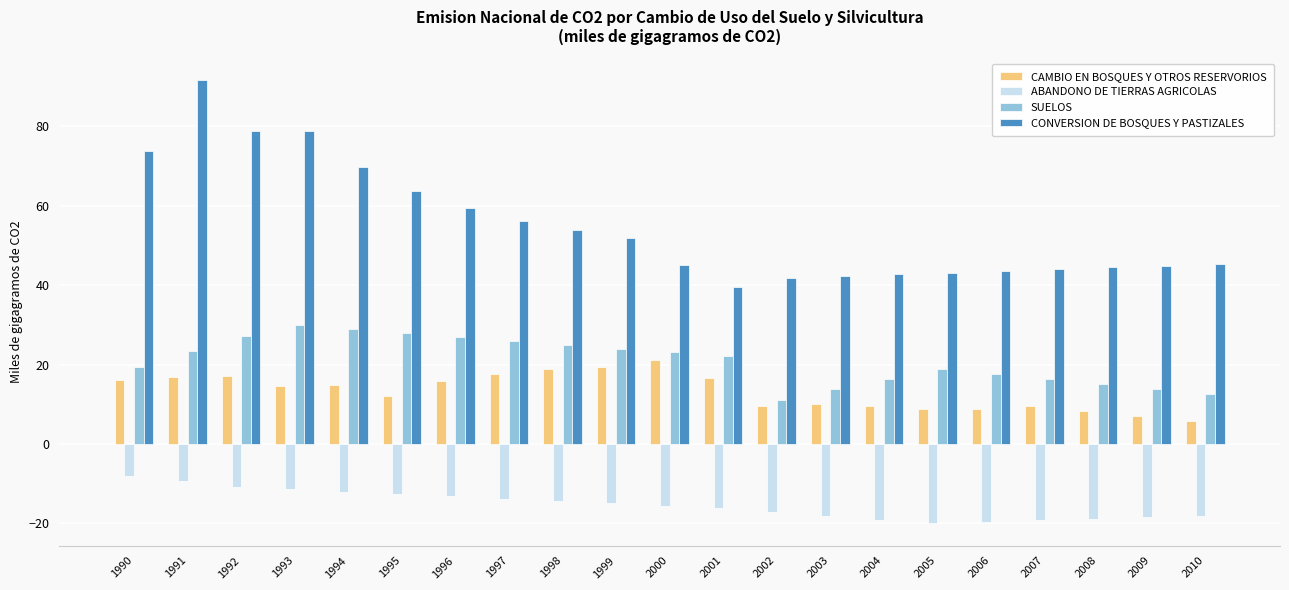

True or false: SUELOS has a value of 27.2 at 1992.

True